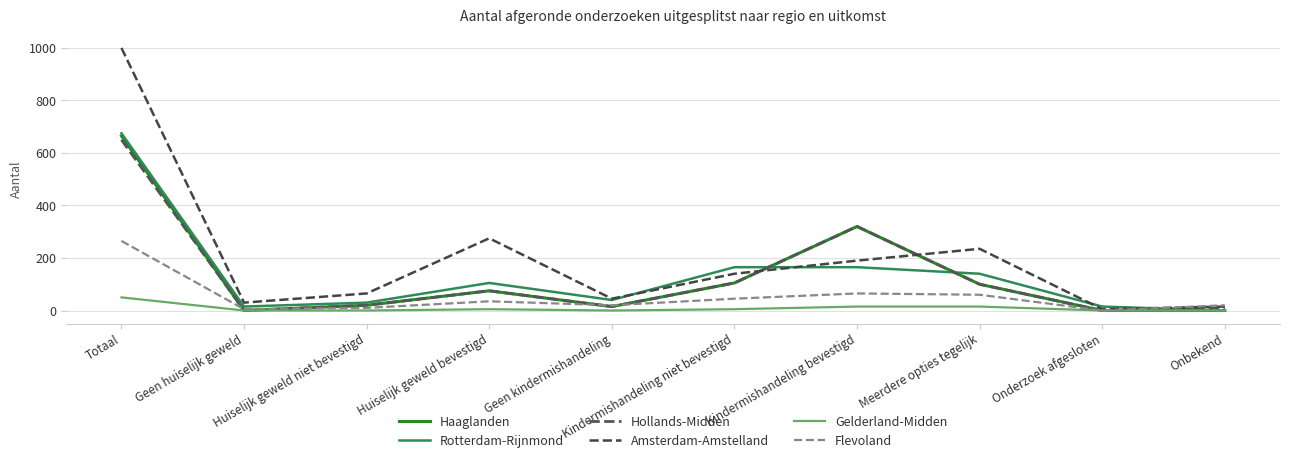

Is it true that Gelderland-Midden equals 15 at Kindermishandeling bevestigd?

True